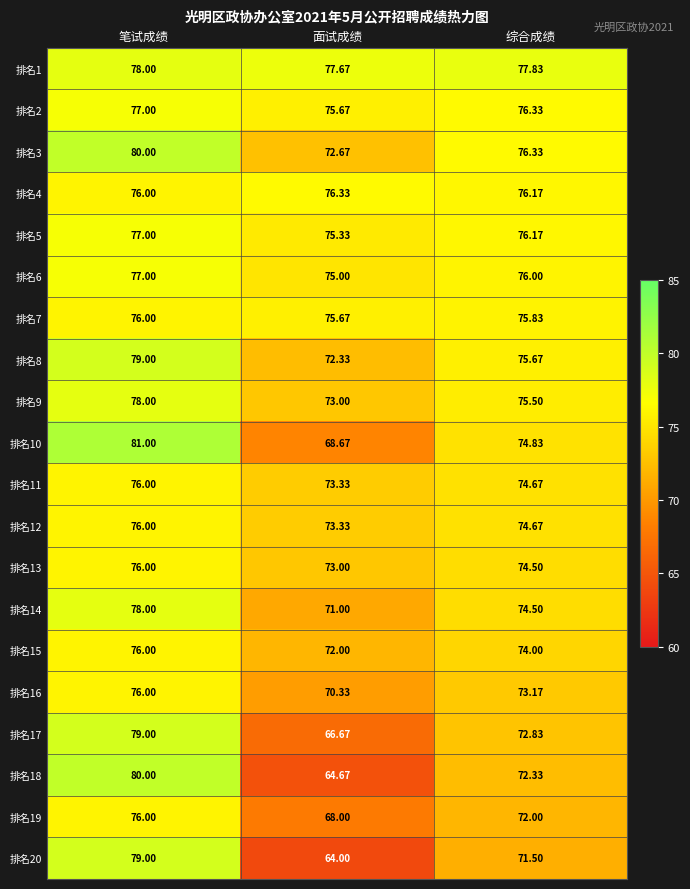

Is the value of 排名14 at 综合成绩 greater than the value of 排名18 at 笔试成绩?

No